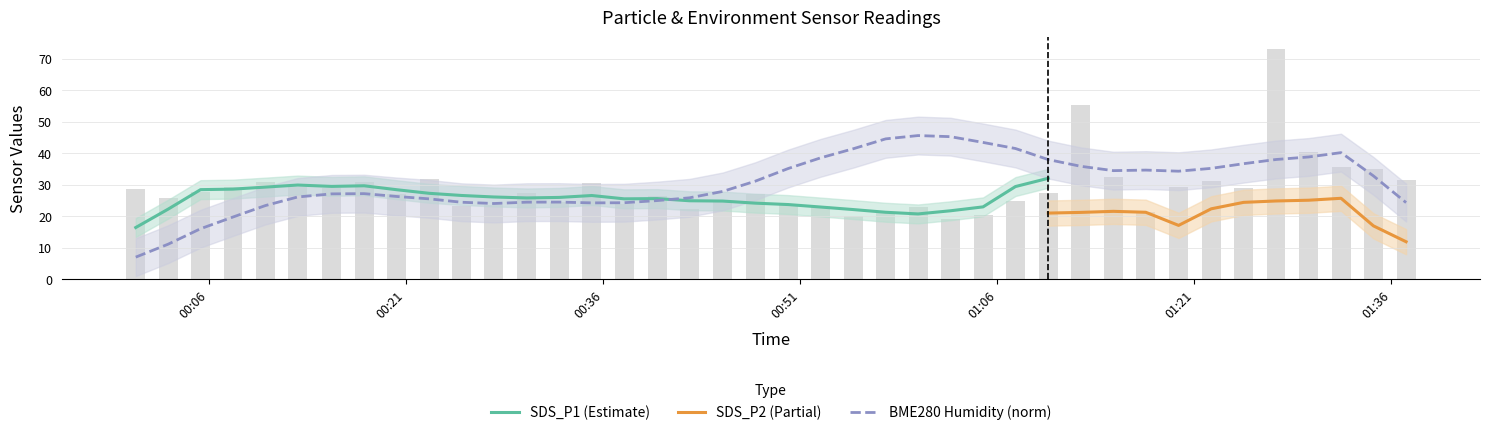

What is the minimum value for SDS_P1 (Estimate)?

16.4